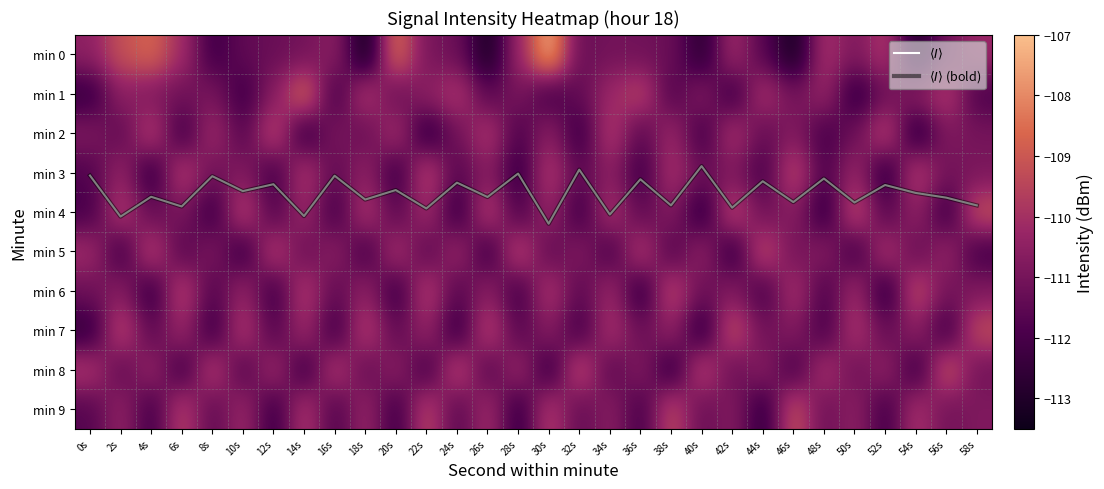

Which series has the largest range (max minus min)?

min 0